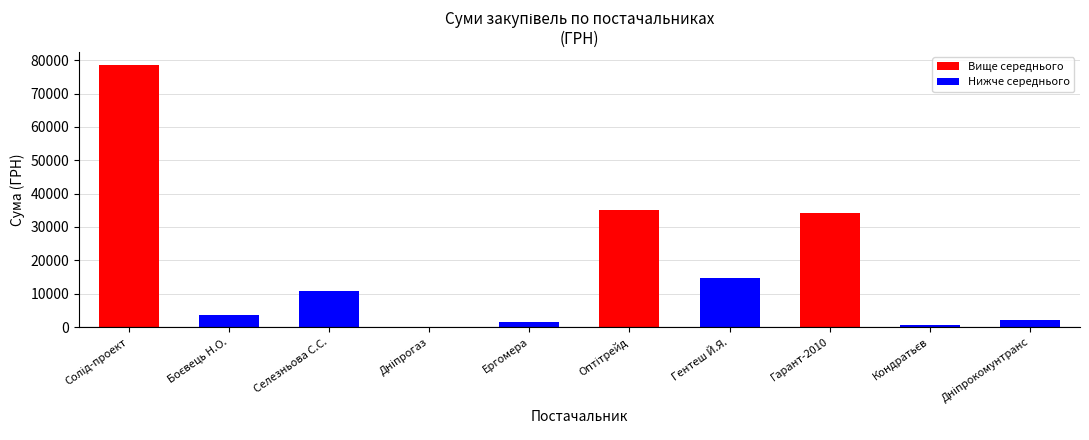

True or false: the data shows 14753.0 at Гентеш Й.Я..

True